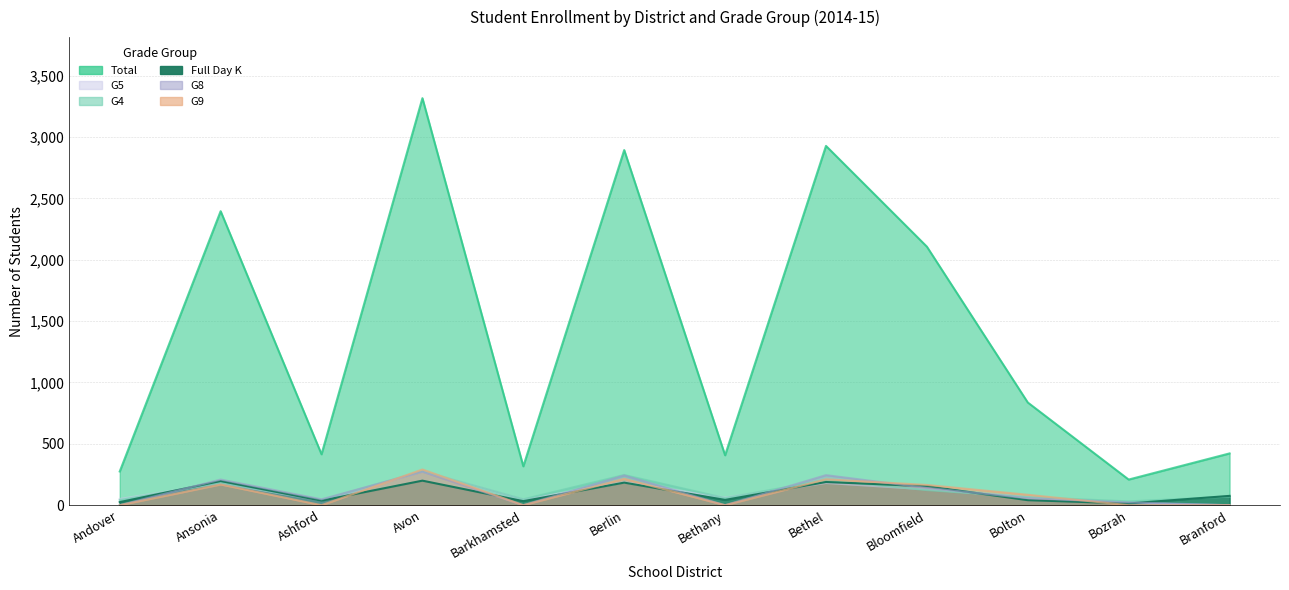

Reading right to left, transcribe all the data shown in this chart.

Total: Branford=422	Bozrah=209	Bolton=837	Bloomfield=2107	Bethel=2928	Bethany=407	Berlin=2894	Barkhamsted=317	Avon=3317	Ashford=415	Ansonia=2396	Andover=275
G9: Branford=0	Bozrah=0	Bolton=85	Bloomfield=165	Bethel=211	Bethany=0	Berlin=215	Barkhamsted=0	Avon=291	Ashford=0	Ansonia=169	Andover=0
G8: Branford=0	Bozrah=23	Bolton=57	Bloomfield=141	Bethel=245	Bethany=0	Berlin=243	Barkhamsted=0	Avon=273	Ashford=48	Ansonia=209	Andover=0
Full Day K: Branford=76	Bozrah=14	Bolton=41	Bloomfield=155	Bethel=189	Bethany=43	Berlin=184	Barkhamsted=33	Avon=200	Ashford=37	Ansonia=197	Andover=25
G4: Branford=70	Bozrah=31	Bolton=66	Bloomfield=123	Bethel=205	Bethany=58	Berlin=246	Barkhamsted=48	Avon=277	Ashford=42	Ansonia=183	Andover=42
G5: Branford=0	Bozrah=17	Bolton=65	Bloomfield=129	Bethel=181	Bethany=63	Berlin=186	Barkhamsted=46	Avon=276	Ashford=38	Ansonia=180	Andover=51